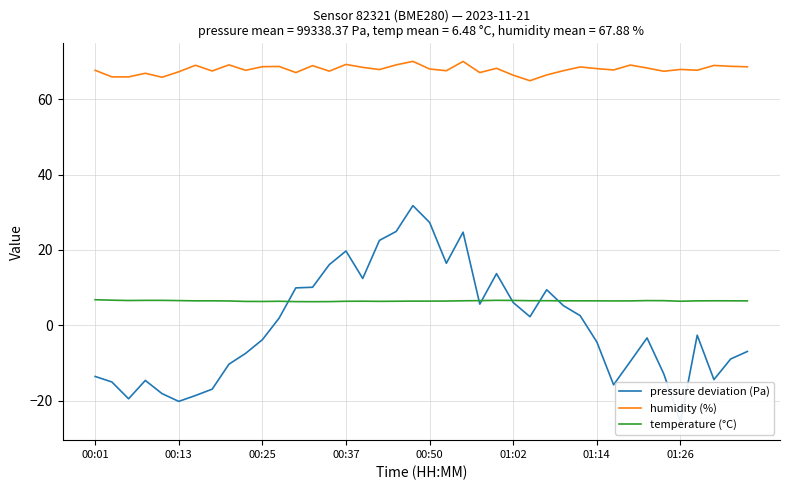

The pressure deviation (Pa) series shows -21.9 at 31. True or false?

False